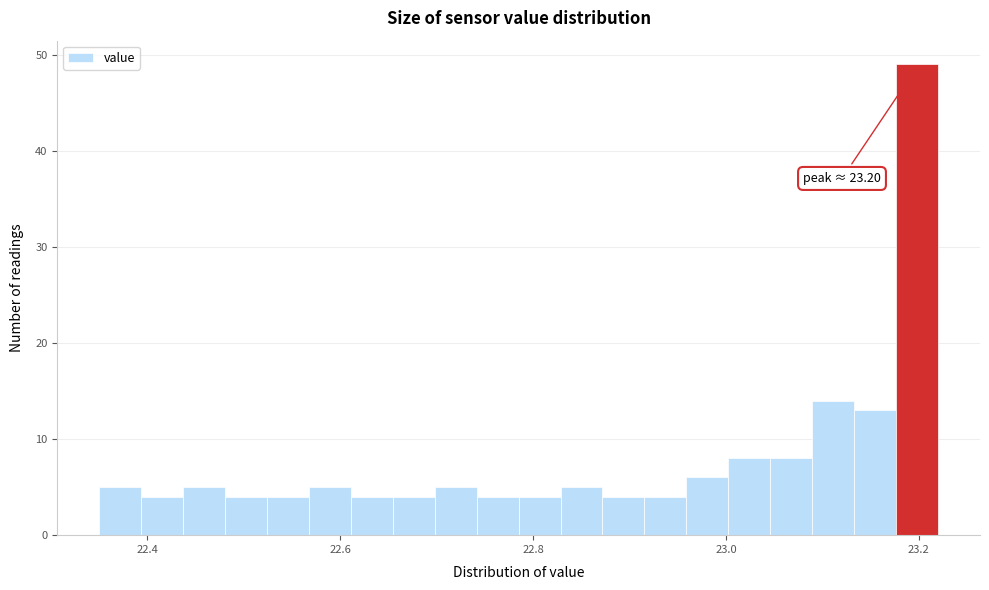

Read against the x-axis, roughly where is the centre of the tallest bar?

23.20